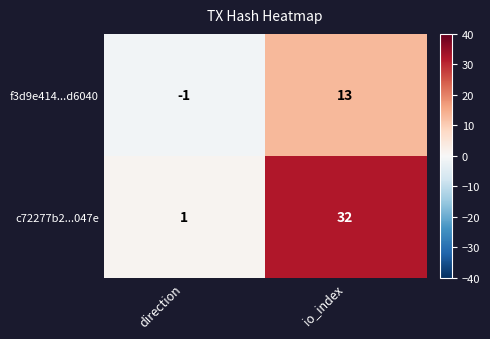

What is the sum of the f3d9e414...d6040 values at io_index and direction?

12